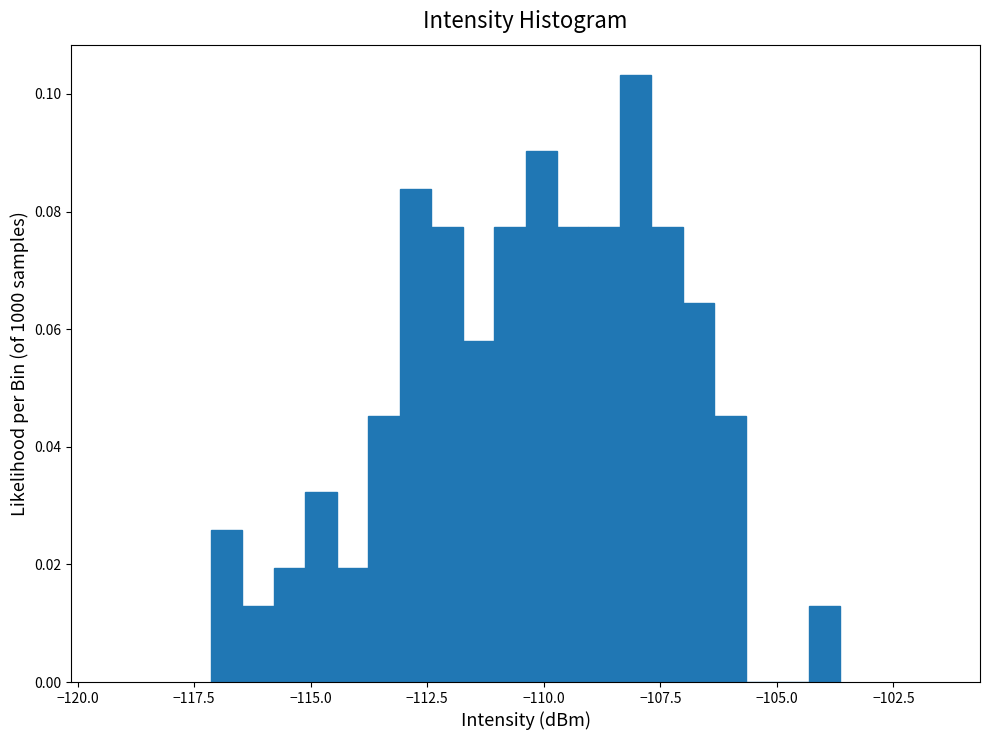

Around what value on the x-axis is the tallest bar? Give the approximate position of its centre, as read against the axis.

-108.0